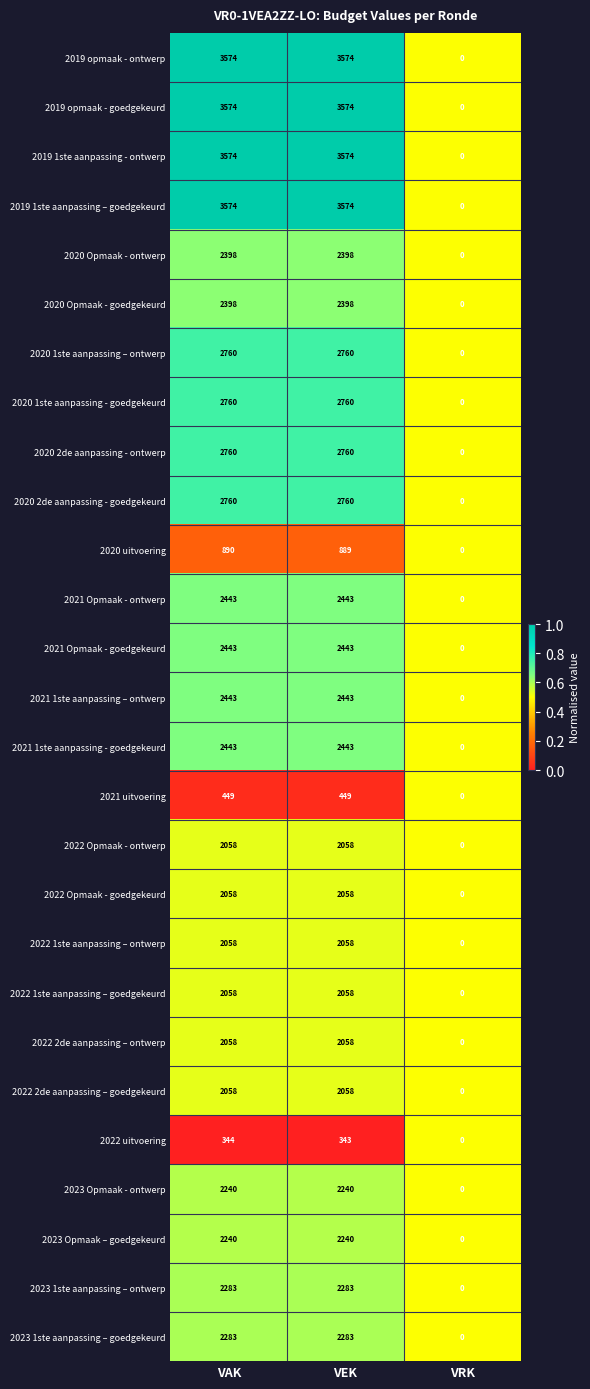

At which label does 2021 uitvoering reach its minimum?

VRK